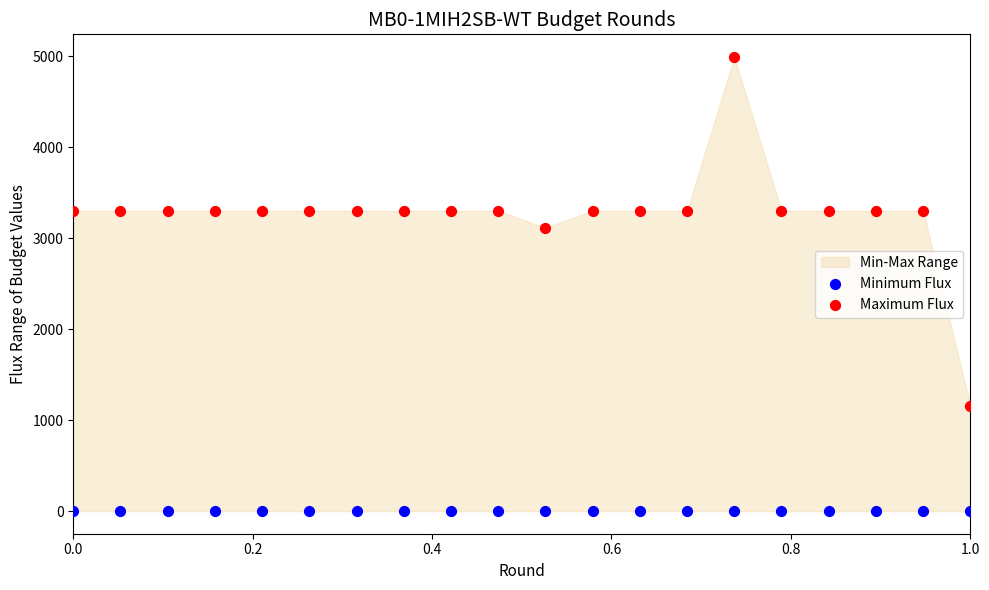

Which series reaches the maximum Y coordinate?

Maximum Flux